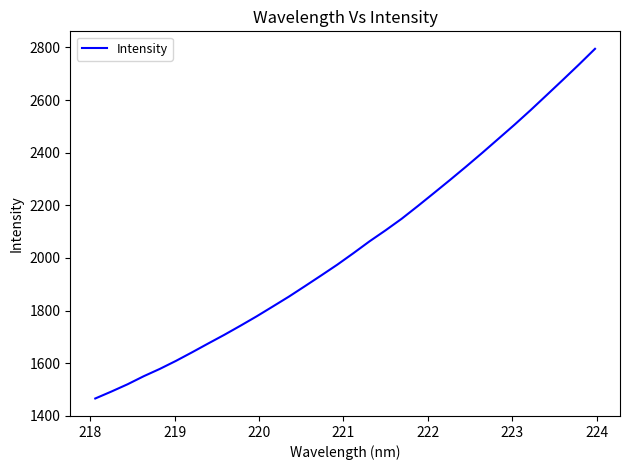

What is the maximum value shown in the chart?

2794.9